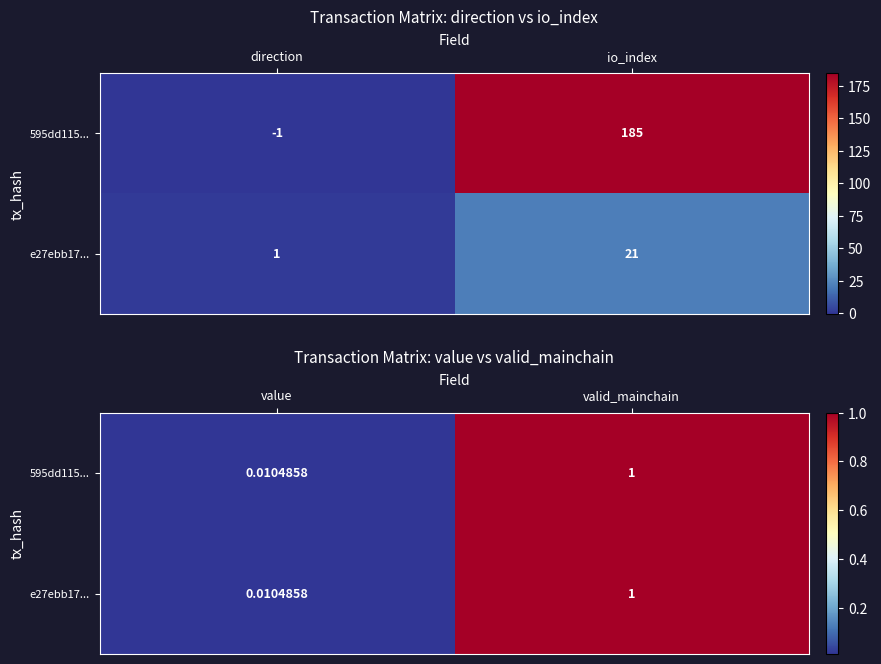

Which series has the widest spread of values?

595dd115...